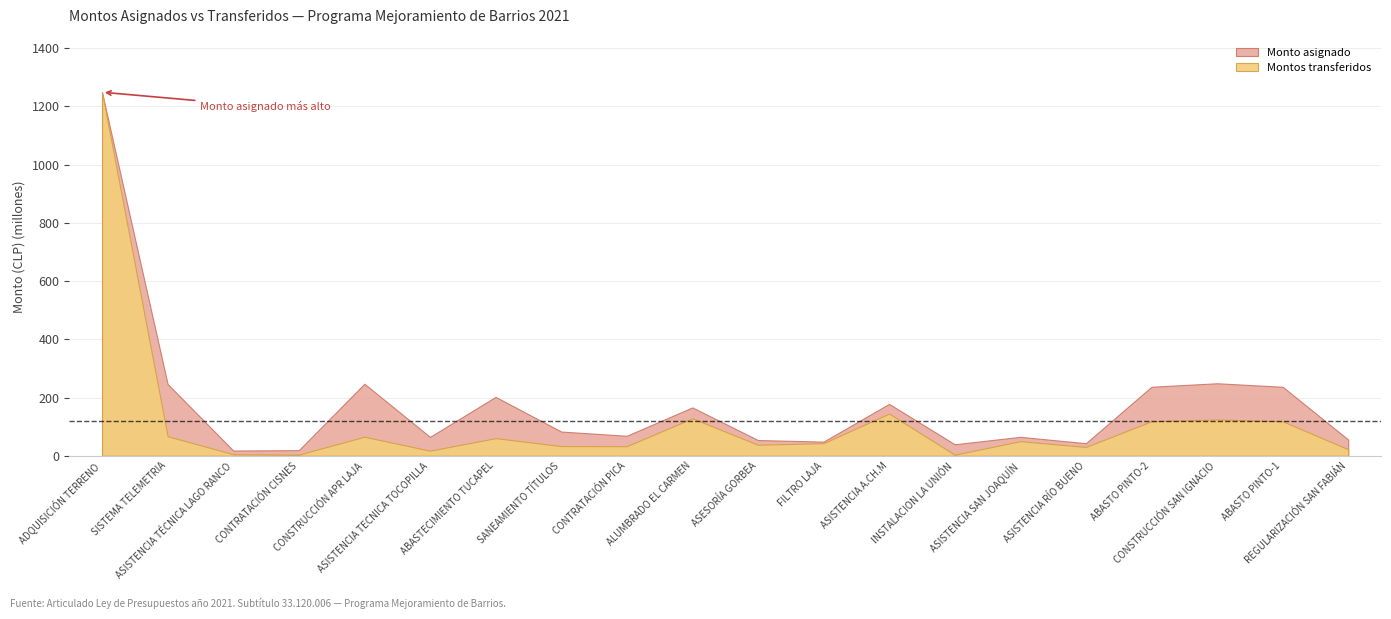

Which series has the widest spread of values?

Montos transferidos